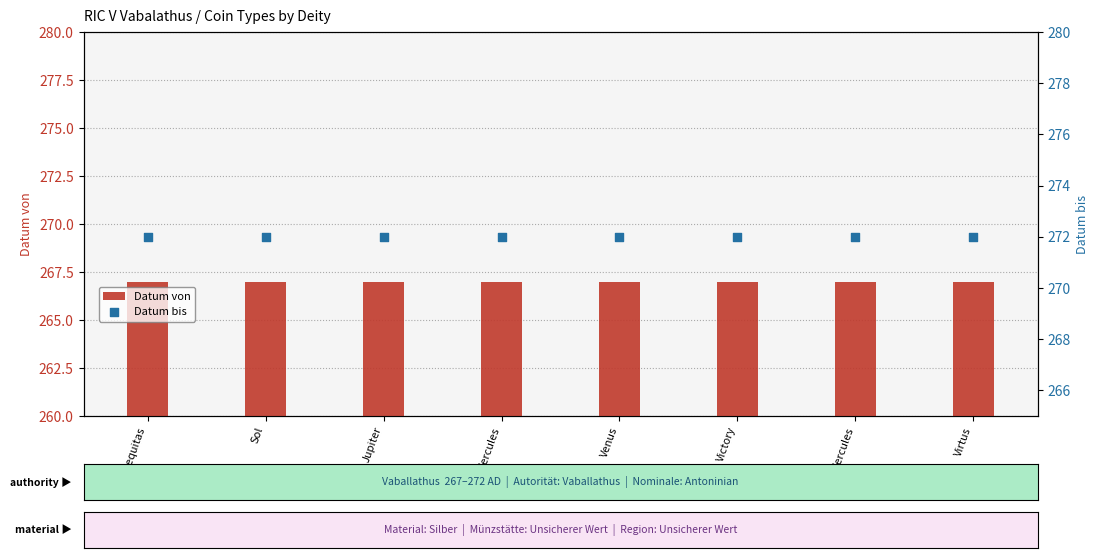

Is the value of Datum von at Sol greater than the value of Datum bis at Jupiter?

No